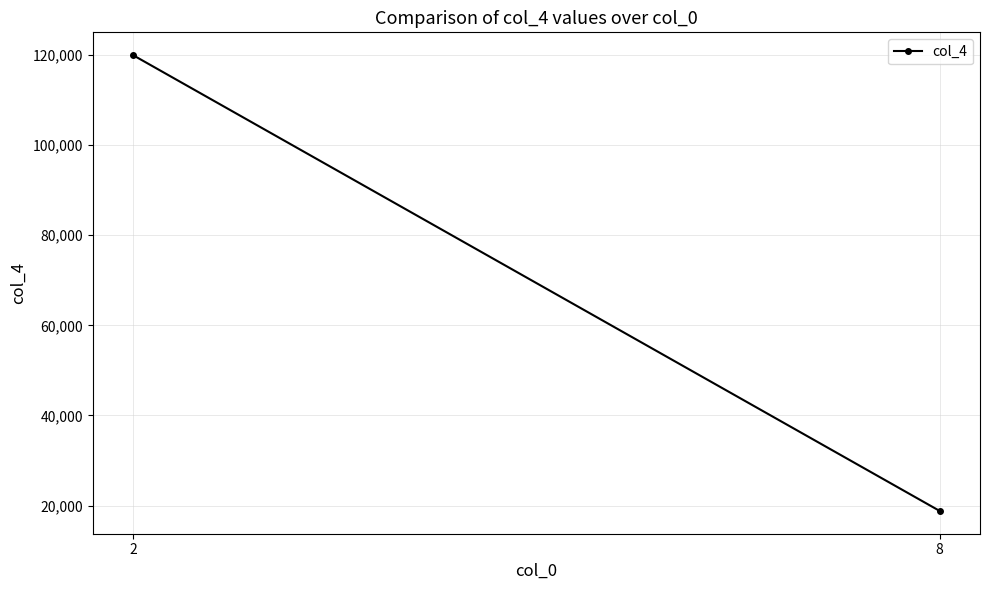

Which category has the highest value across all series?

2